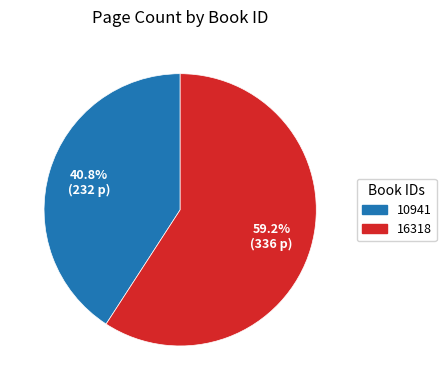

Which category has the biggest portion of the pie?

16318